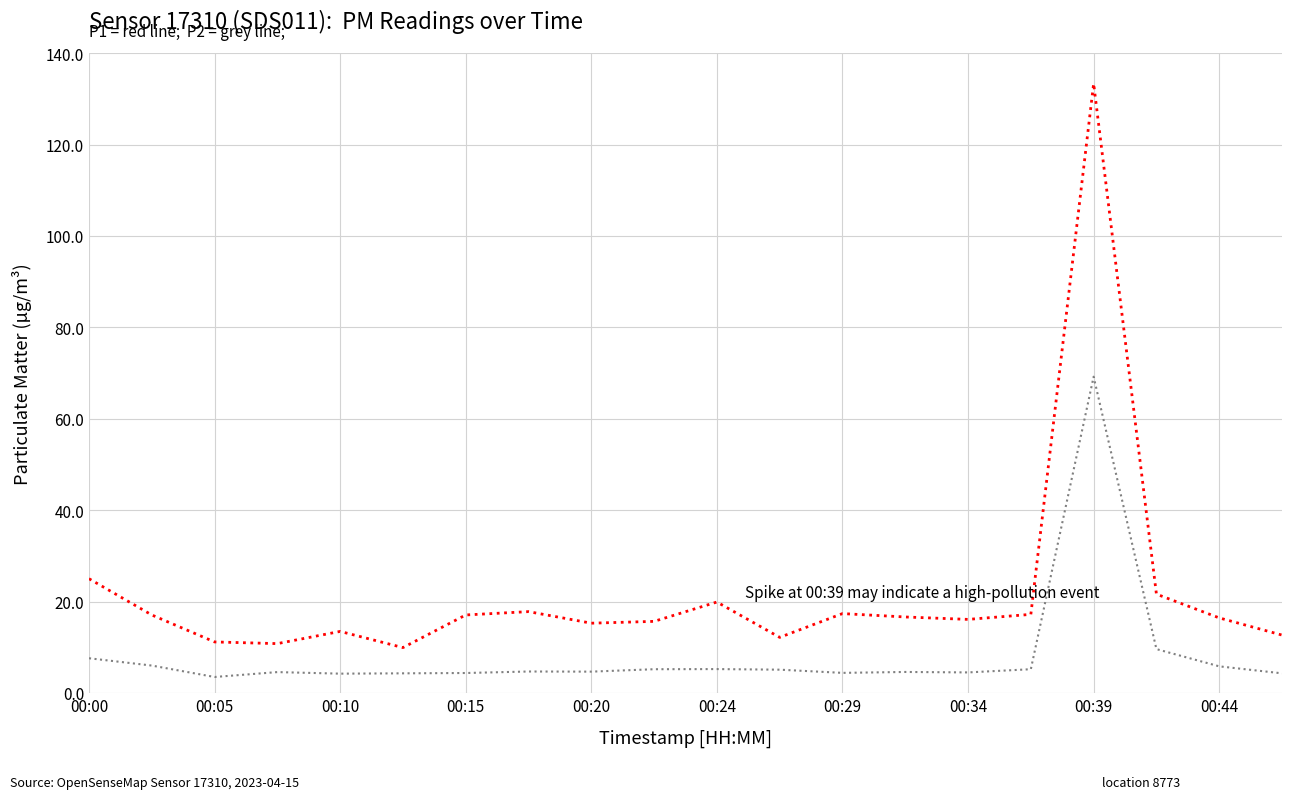

What is the smallest value displayed?

3.5